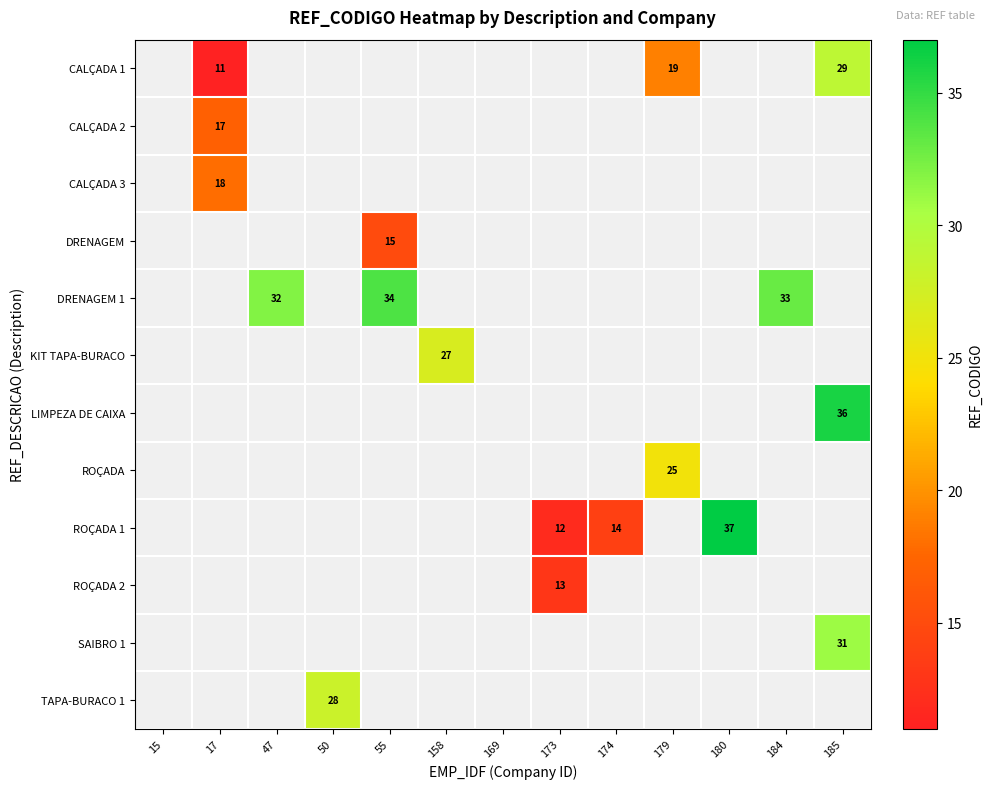

Between 179 and 17, which is larger?

179